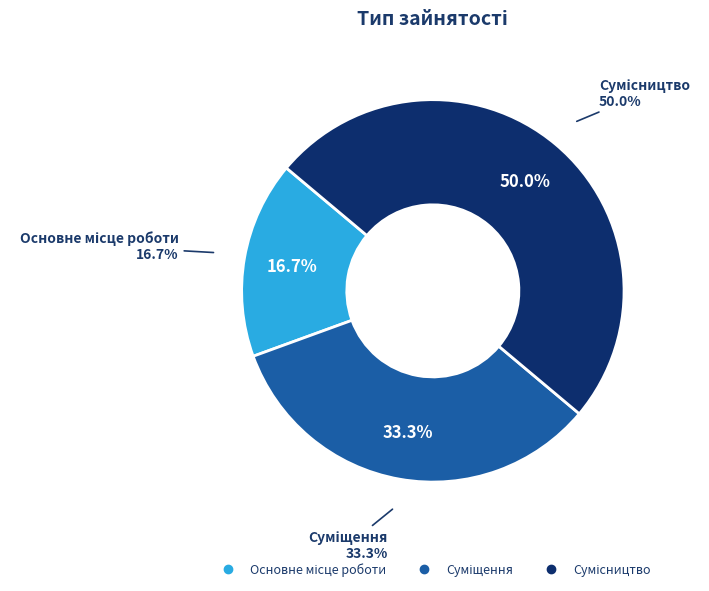

Which category has the biggest portion of the pie?

Сумісництво